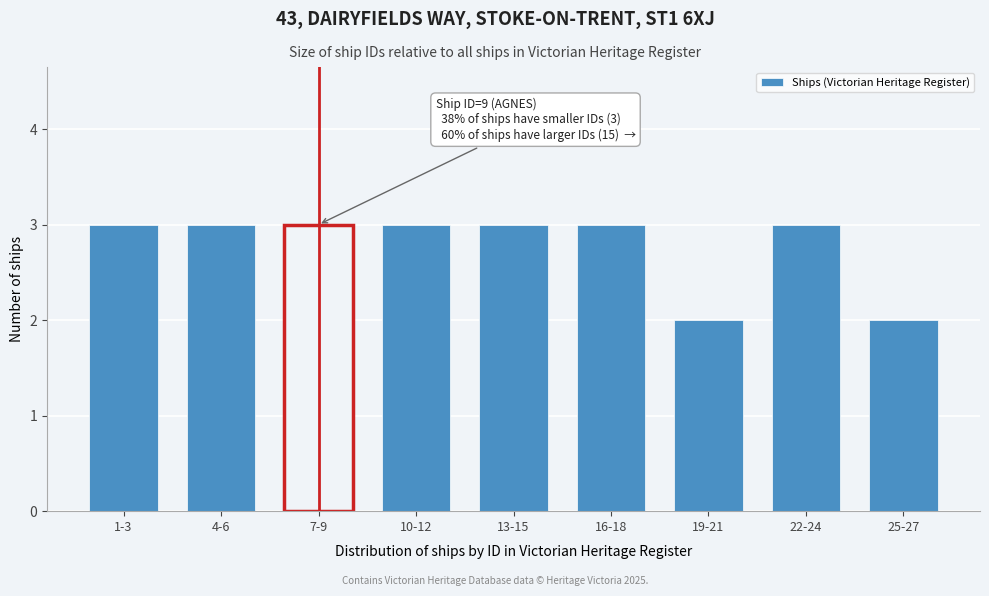

Reading left to right, list all the values displayed in this chart.

1-3=3	4-6=3	7-9=3	10-12=3	13-15=3	16-18=3	19-21=2	22-24=3	25-27=2